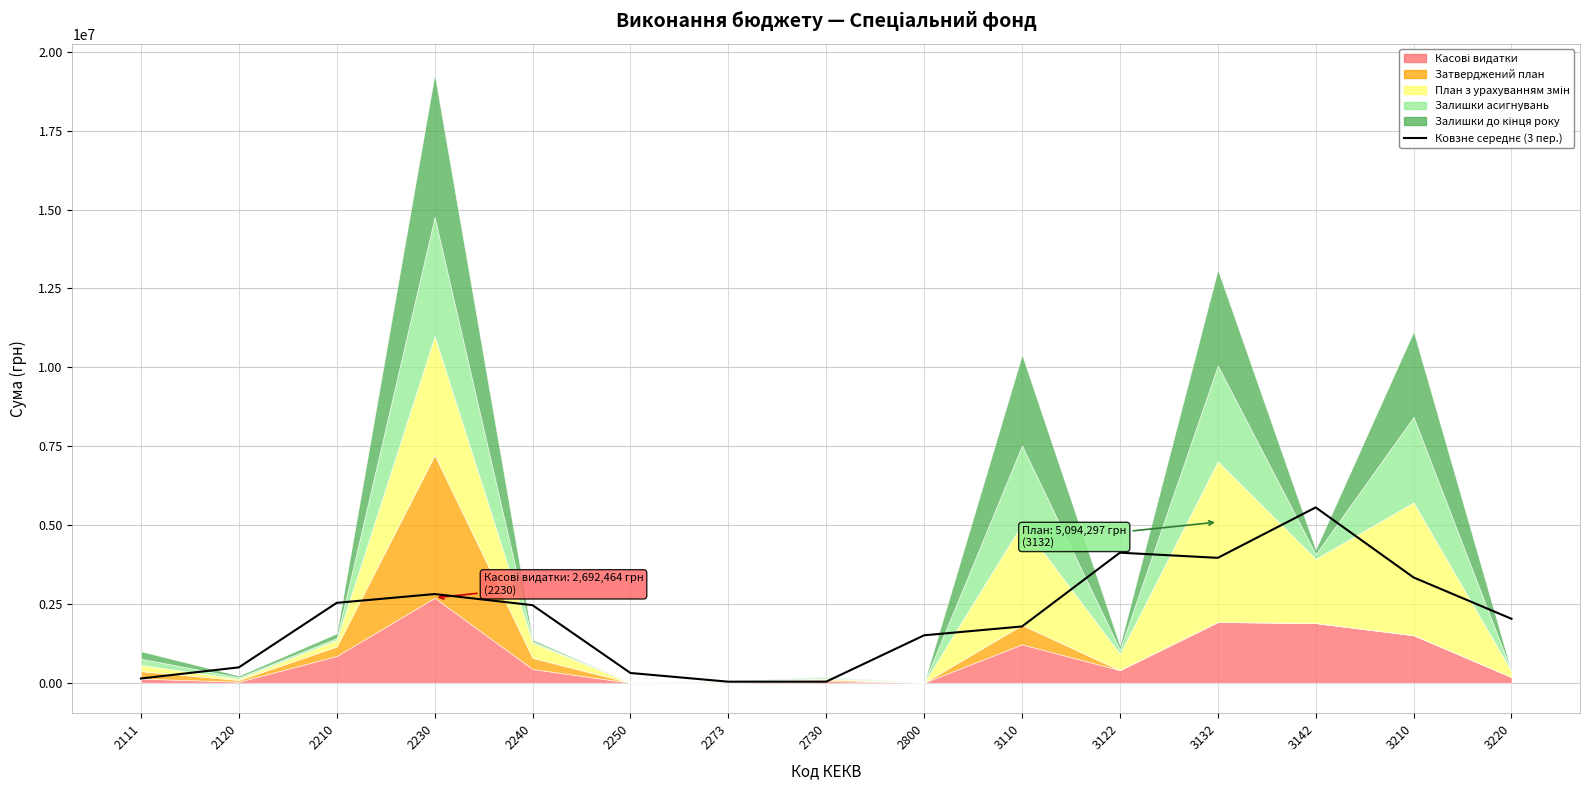

Between 3210 and 3220, which is larger?

3210